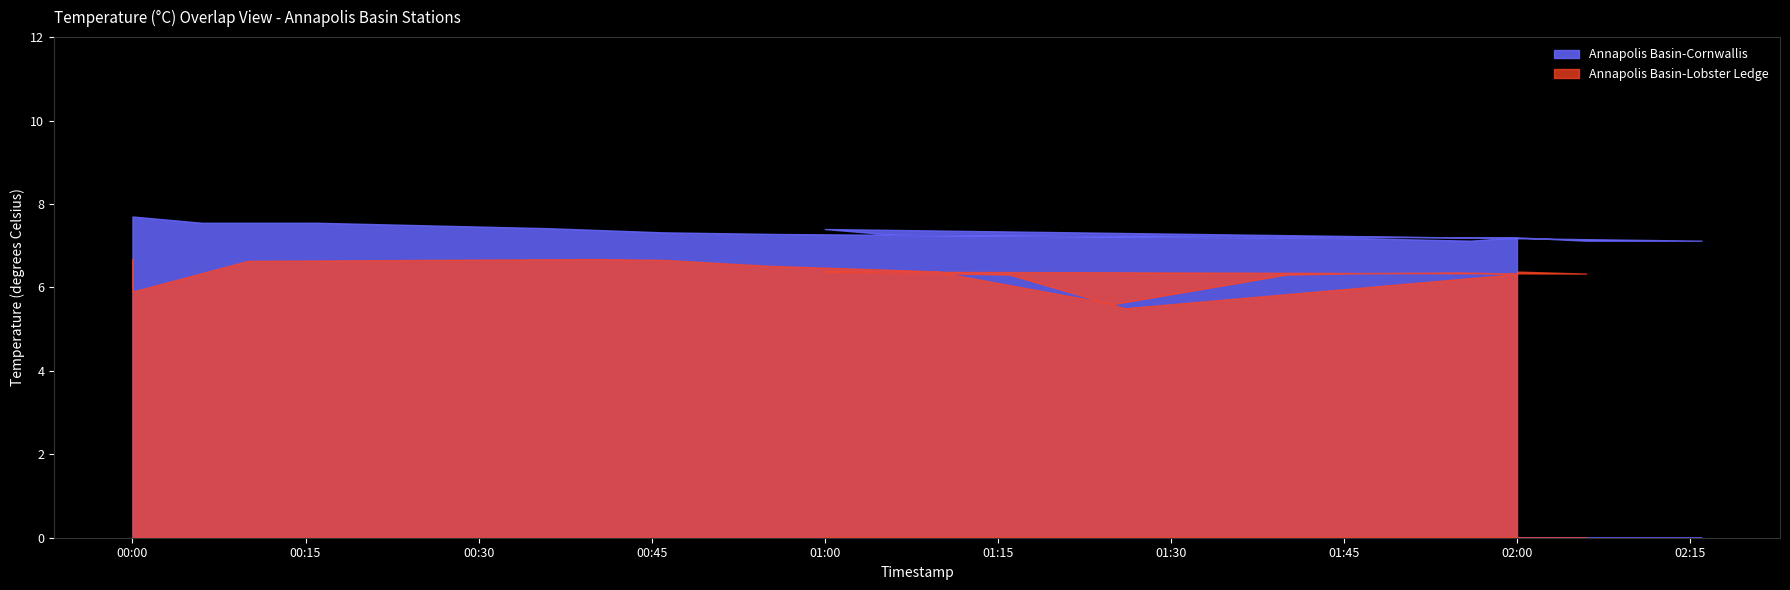

What are all the series names shown in the legend?

Annapolis Basin-Cornwallis, Annapolis Basin-Lobster Ledge